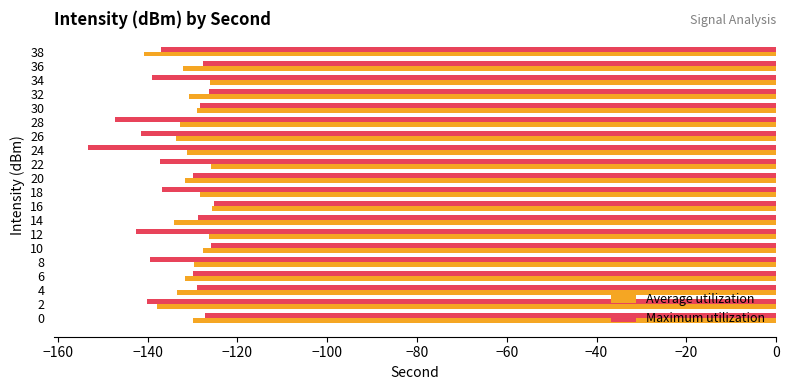

What is the total value across all series at 24?

-284.4